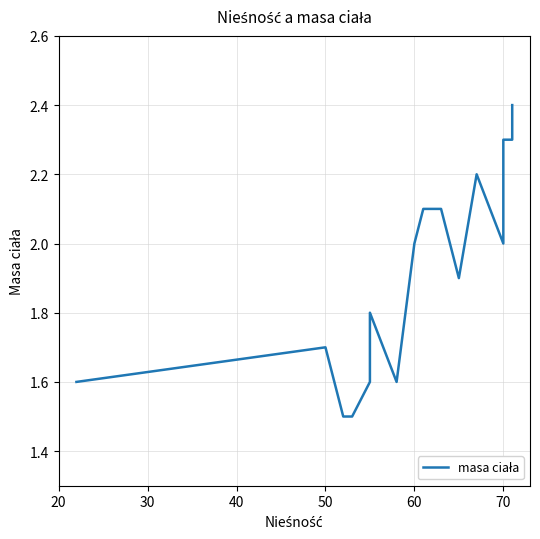

How many values are between 1 and 2?

12